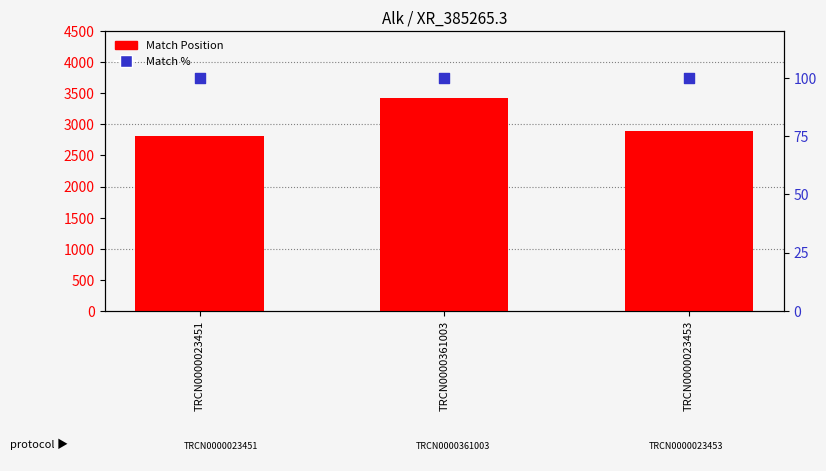

Which series has the largest total across all categories?

Match Position